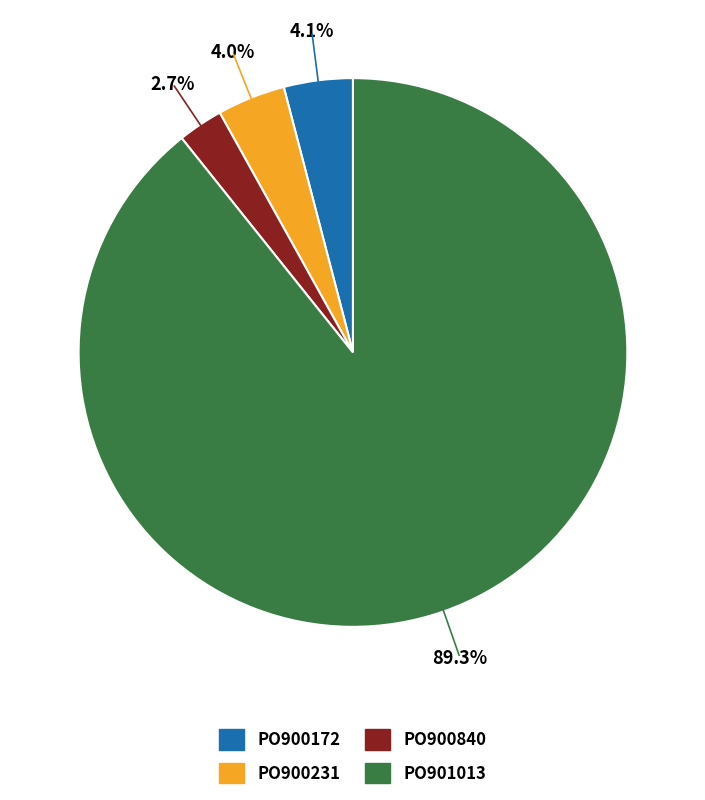

To the nearest percent, what percentage of the pie is PO901013?

89%